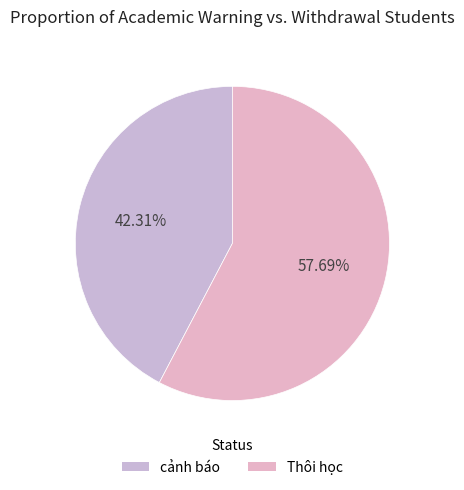

What is the smallest slice in the pie chart?

cảnh báo